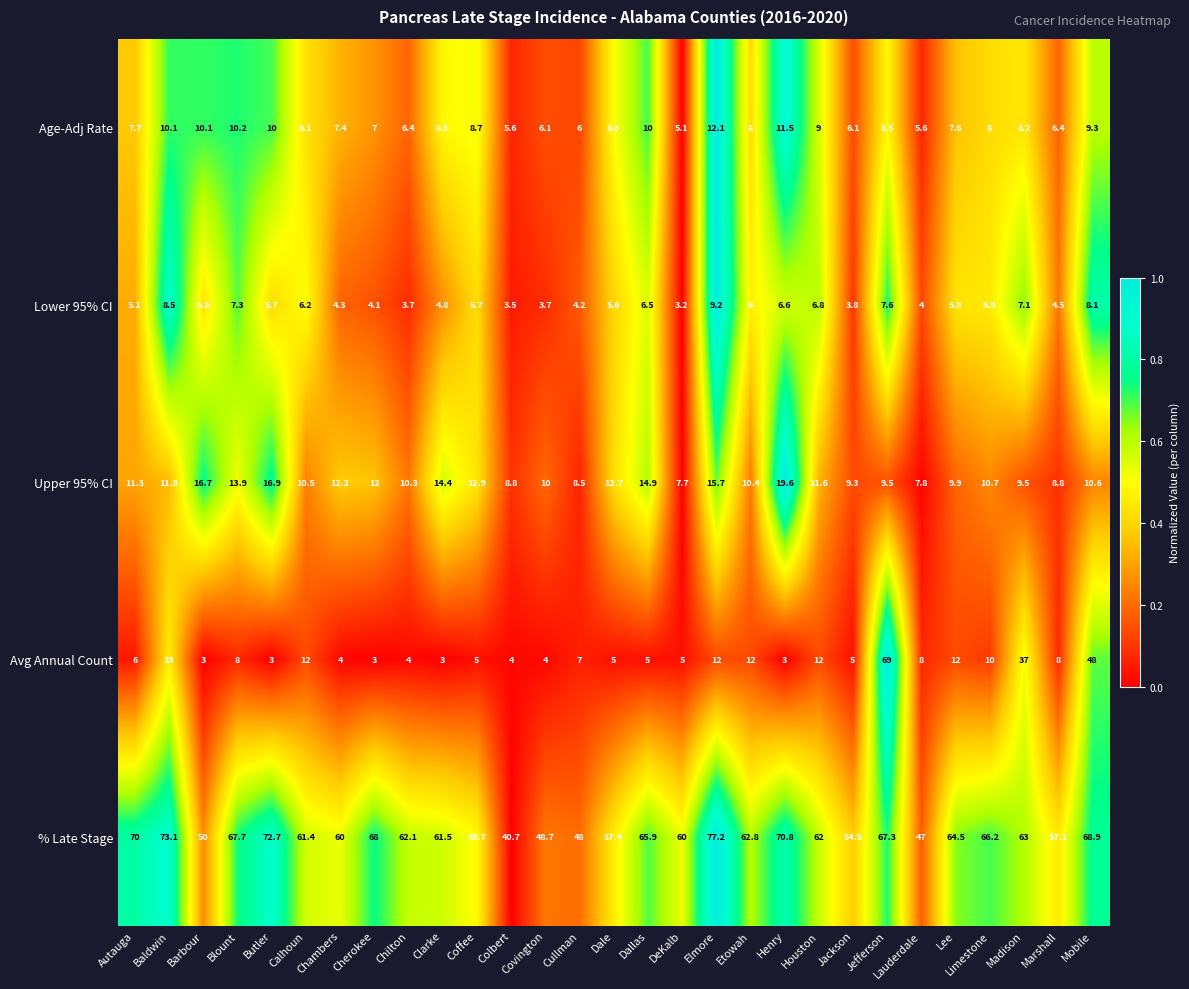

Which series changed the most between DeKalb and Marshall?

Avg Annual Count